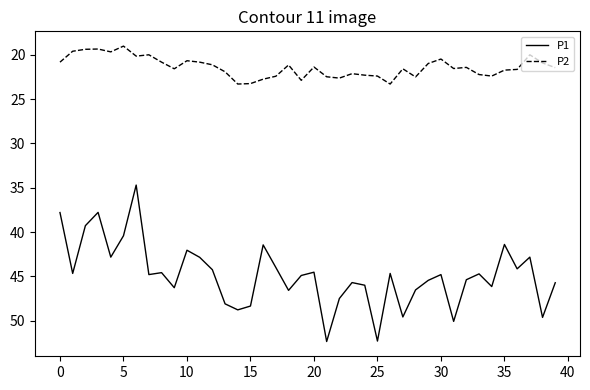

What is the greatest value displayed?

52.4